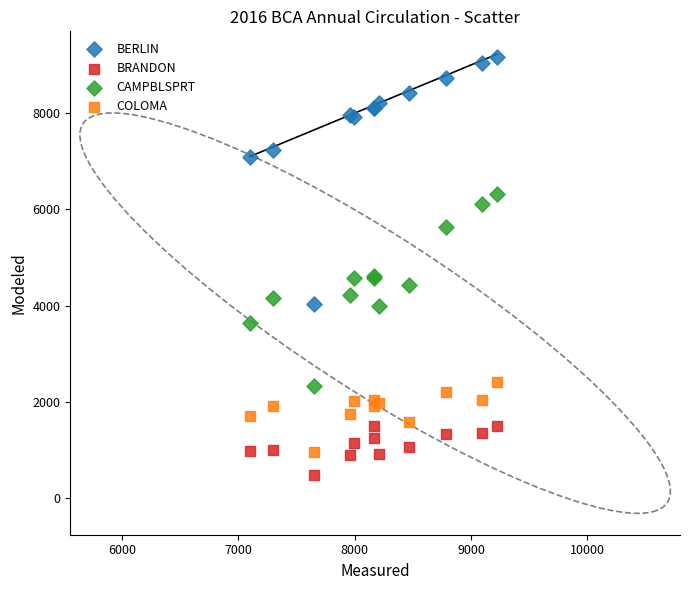

Which series reaches the minimum Y coordinate?

BRANDON